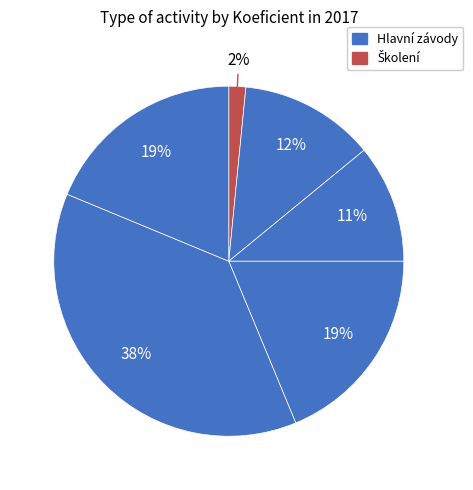

How many segments does this pie chart have?

6